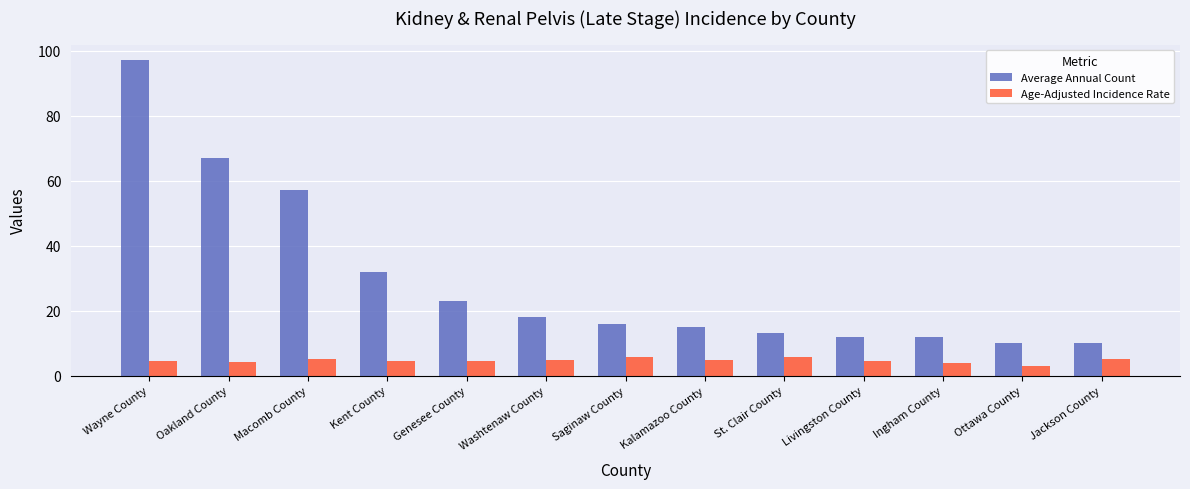

At which category is the sum across all series the highest?

Wayne County